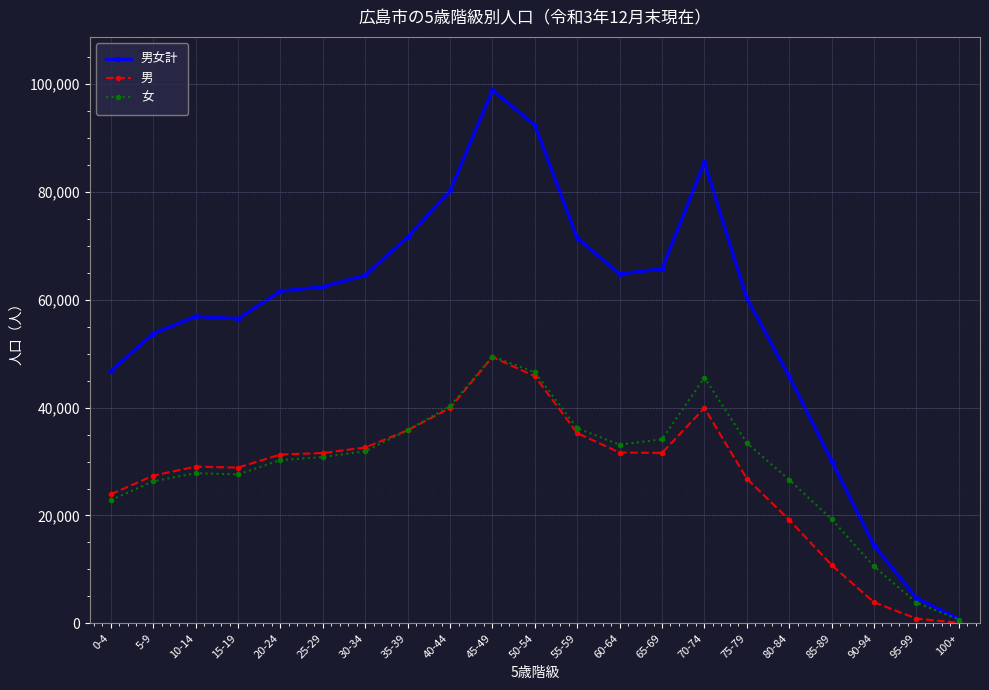

Between 35-39 and 50-54, which series saw the biggest shift?

男女計